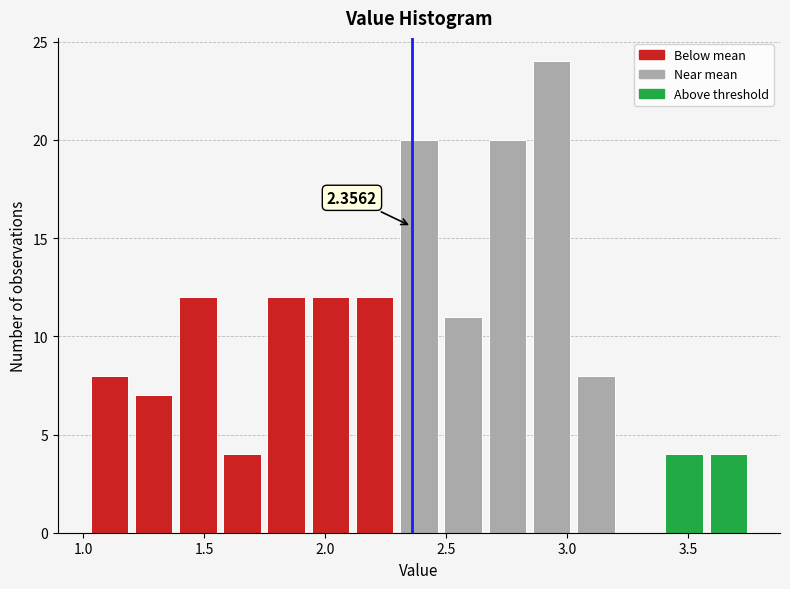

Around what value on the x-axis is the tallest bar? Give the approximate position of its centre, as read against the axis.

2.95